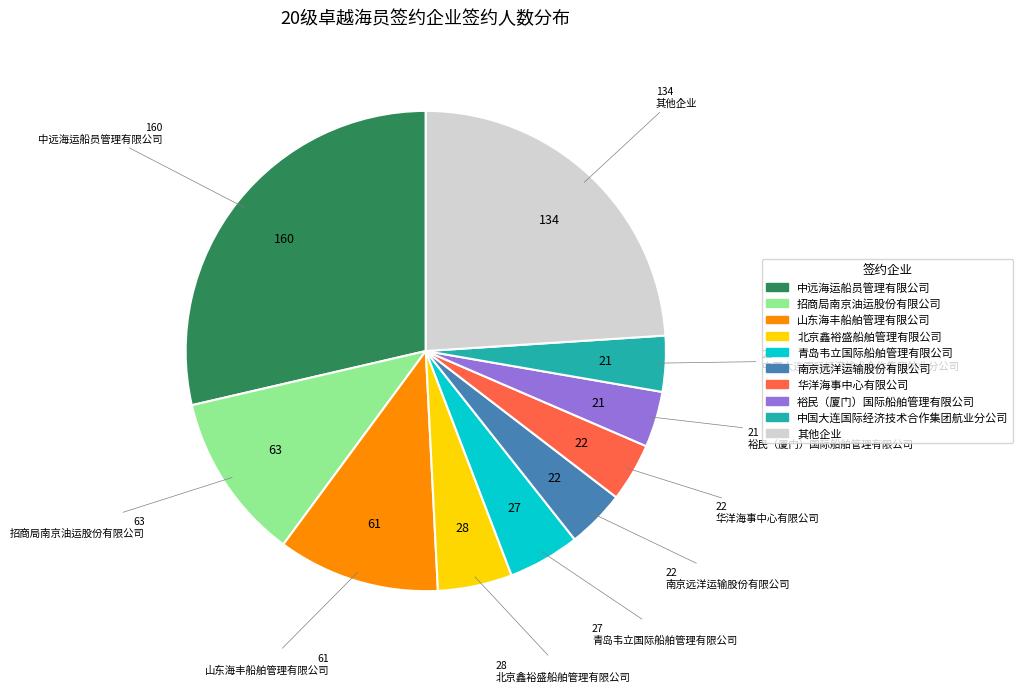

Is there any slice that represents more than half of the pie?

No